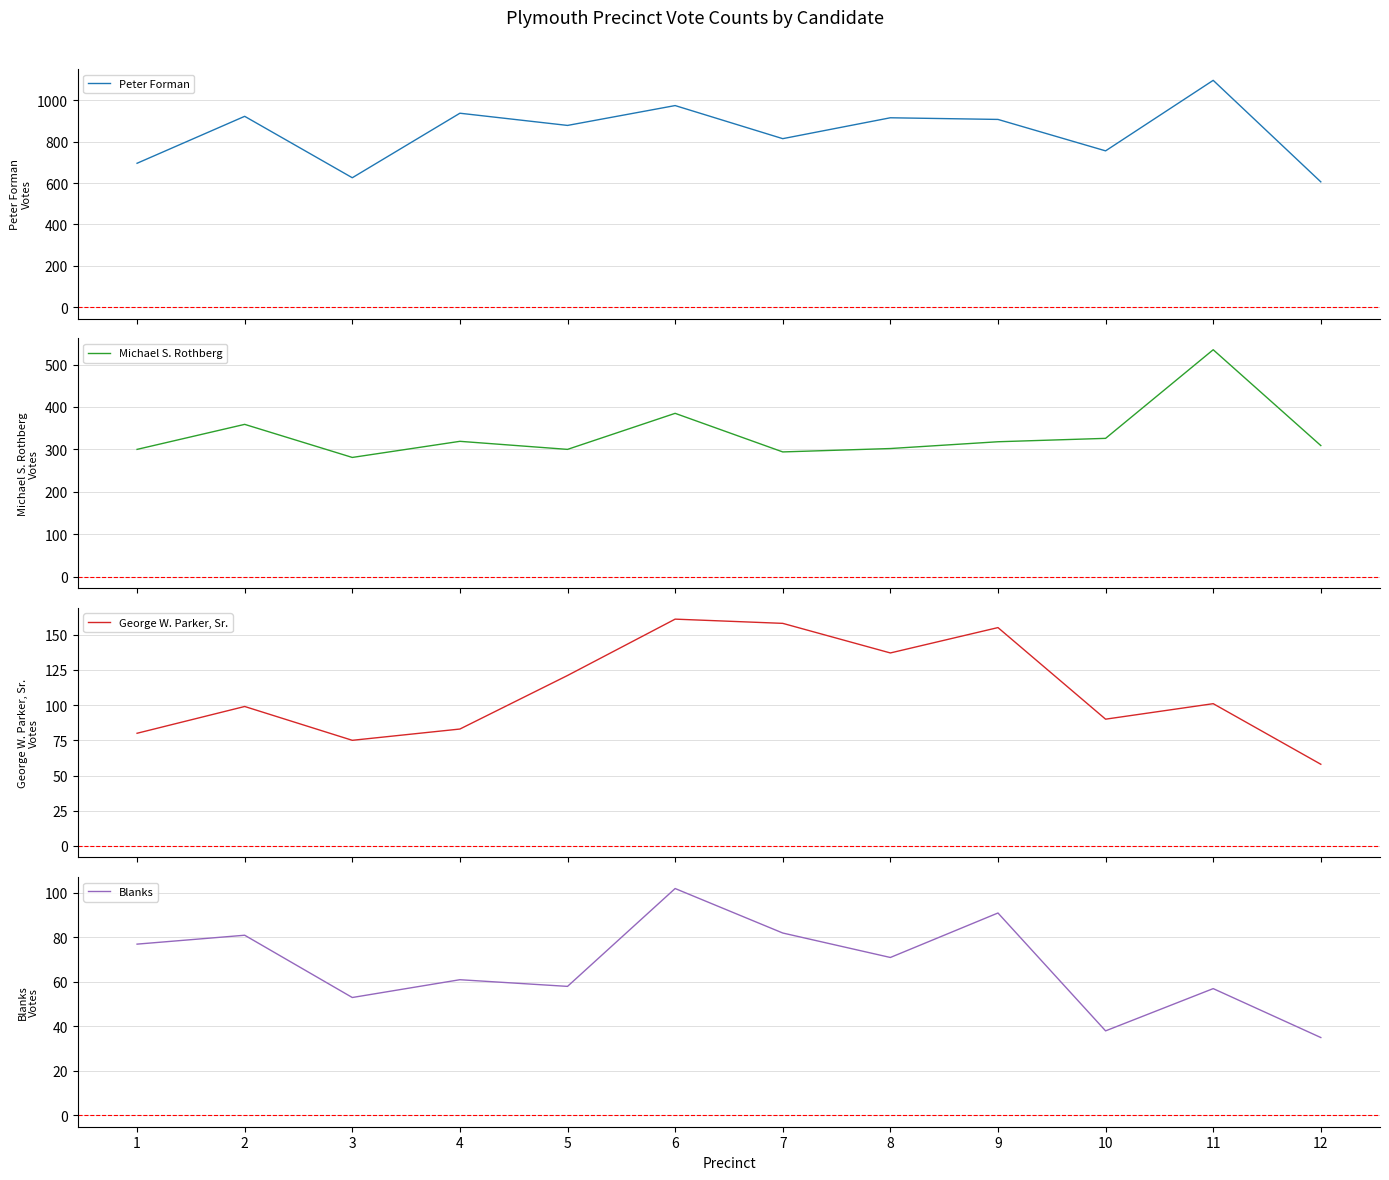

Reading left to right, transcribe all the data shown in this chart.

Peter Forman: 1=696	2=923	3=626	4=938	5=879	6=975	7=815	8=916	9=908	10=756	11=1097	12=606
Michael S. Rothberg: 1=300	2=359	3=281	4=319	5=300	6=385	7=294	8=302	9=318	10=326	11=535	12=309
George W. Parker, Sr.: 1=80	2=99	3=75	4=83	5=121	6=161	7=158	8=137	9=155	10=90	11=101	12=58
Blanks: 1=77	2=81	3=53	4=61	5=58	6=102	7=82	8=71	9=91	10=38	11=57	12=35